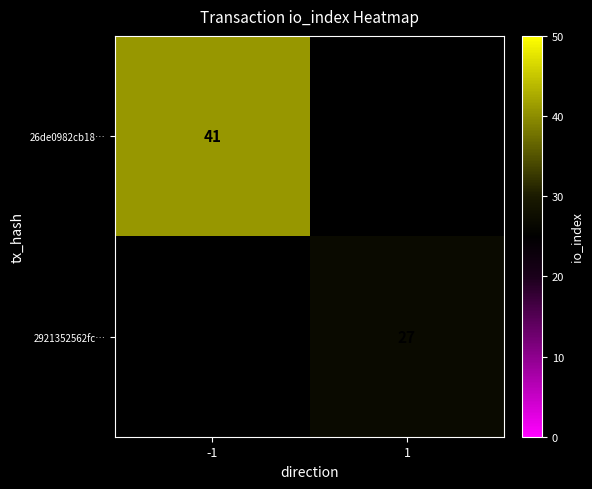

The 26de0982cb18… series shows 41 at -1. True or false?

True